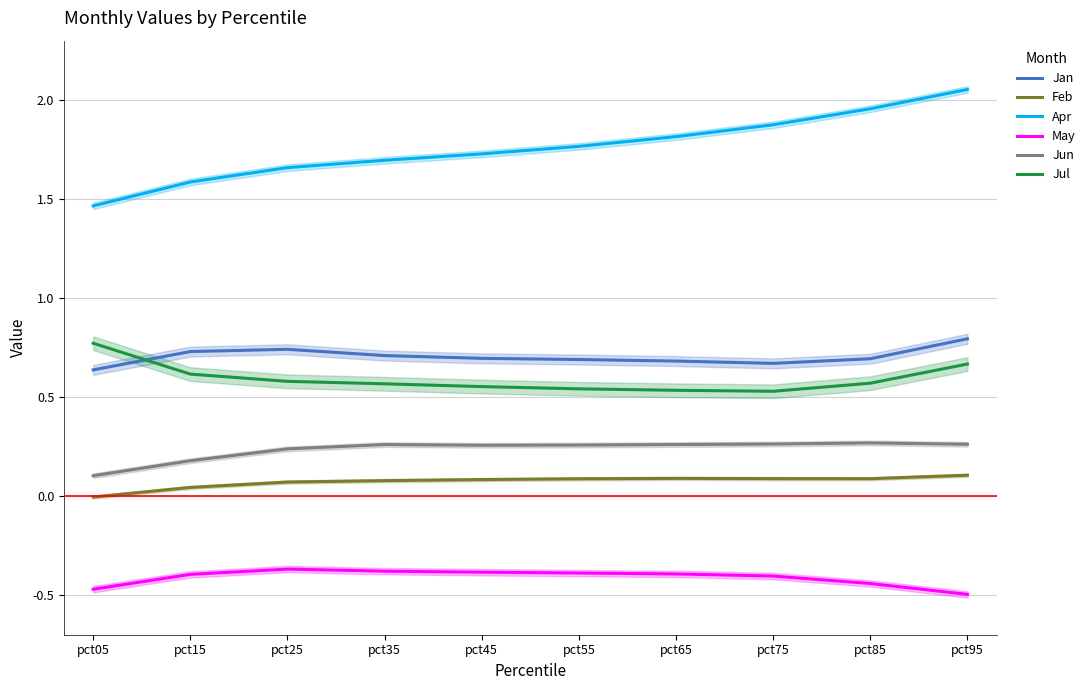

What is the difference between the highest and lowest values at pct75?

2.3